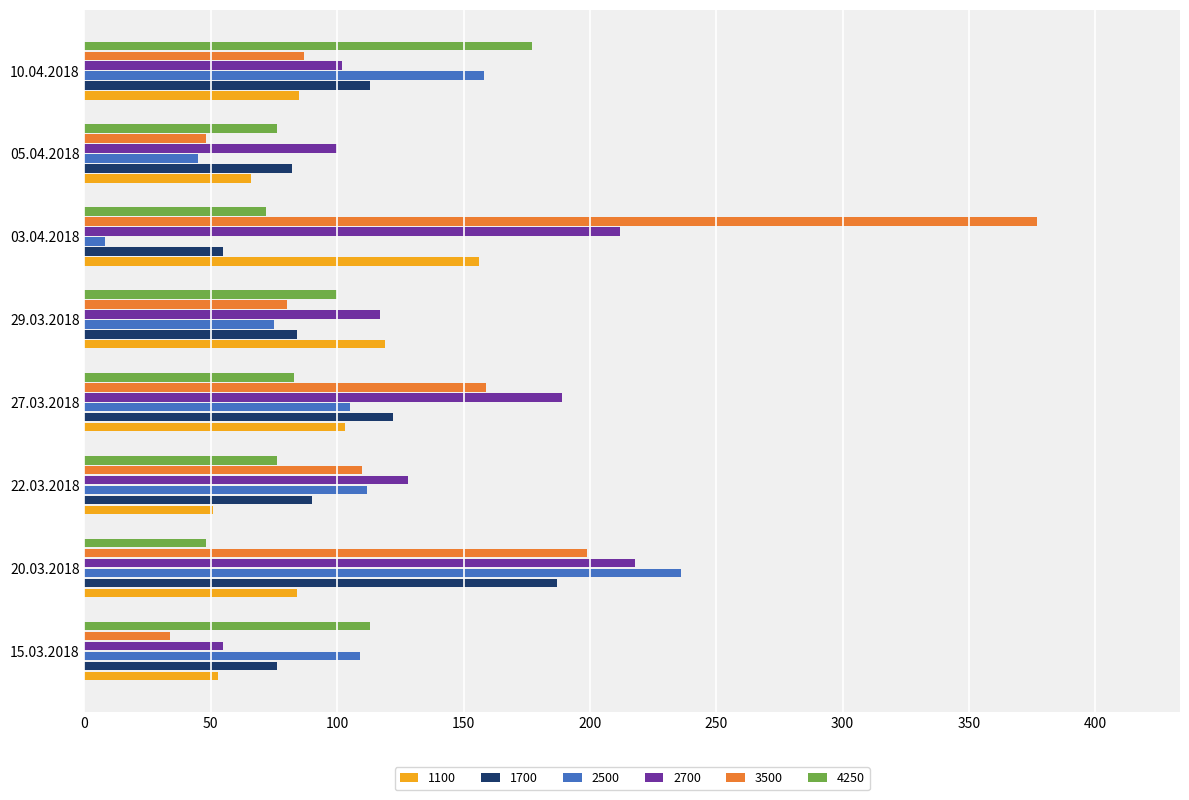

Count the number of data series in this chart.

6